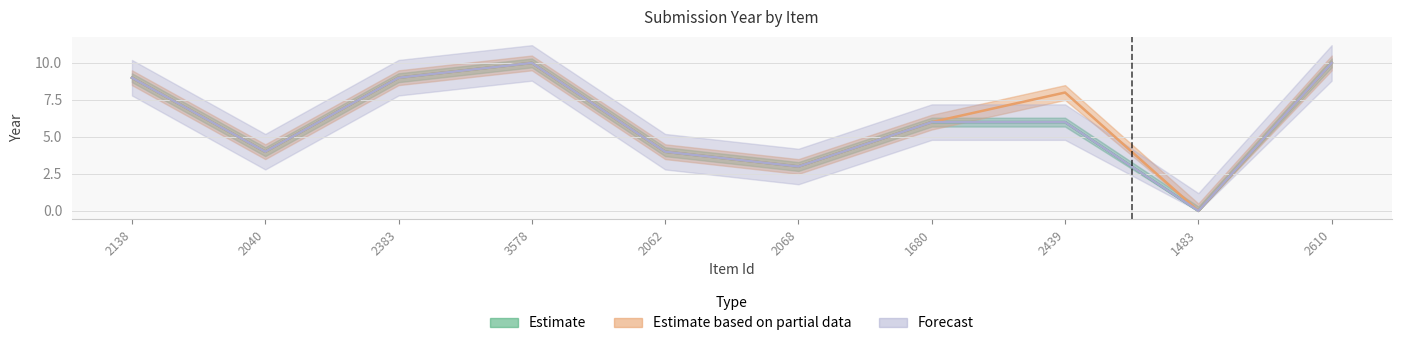

In Estimate, how many points are lower than both neighbors (excluding endpoints)?

3